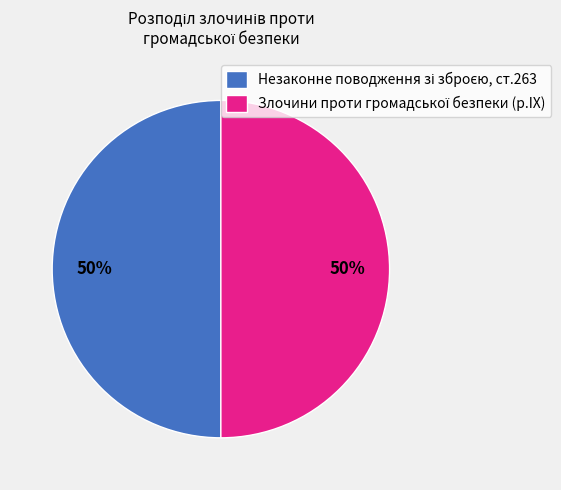

To the nearest percent, what is the average slice percentage?

50%